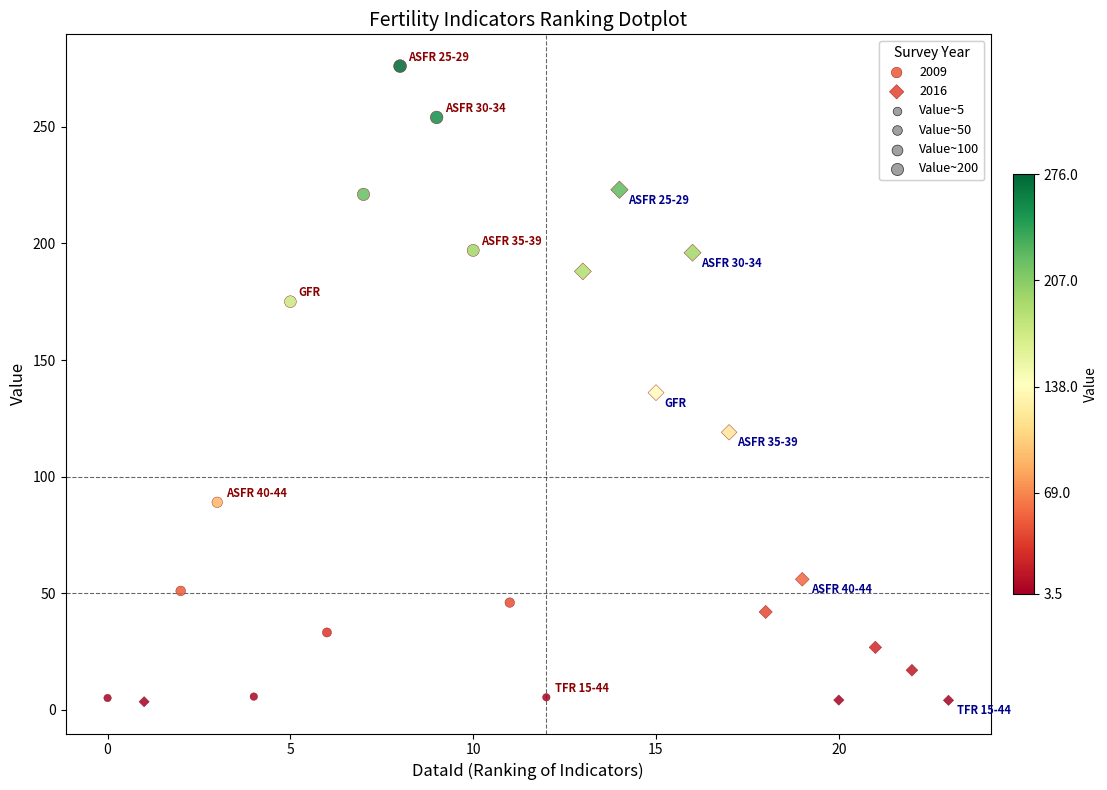

Which series reaches the maximum Y coordinate?

2009